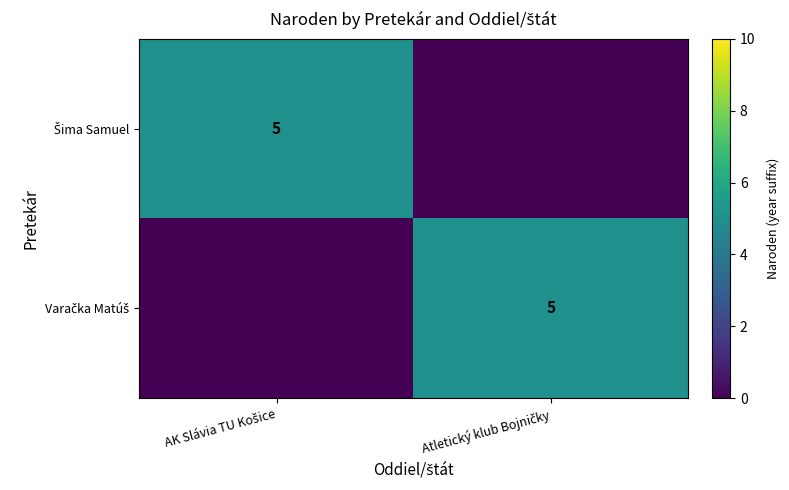

At which label does Varačka Matúš reach its minimum?

AK Slávia TU Košice